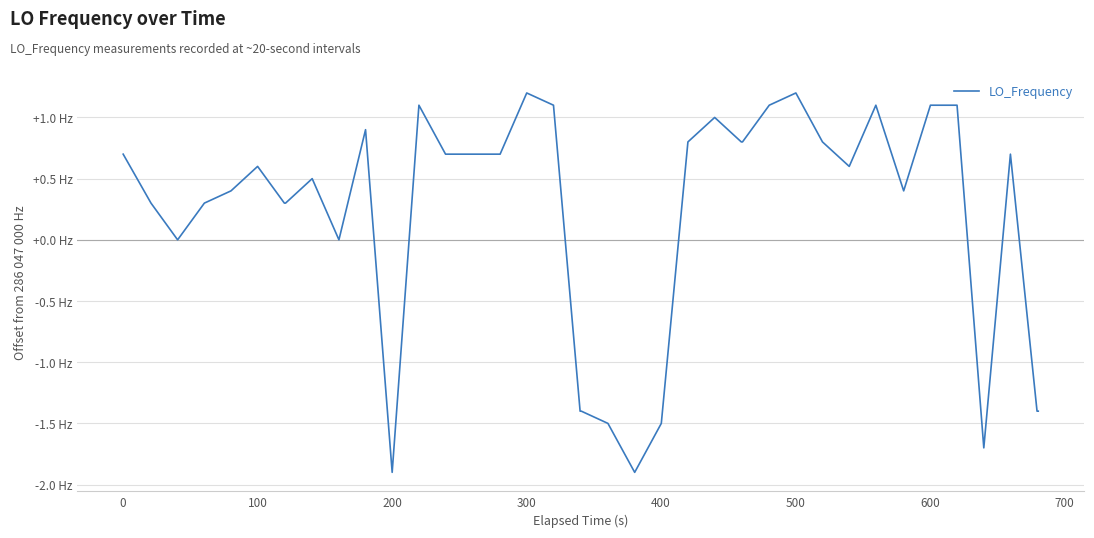

Is this an area chart (filled region under the line)?

No